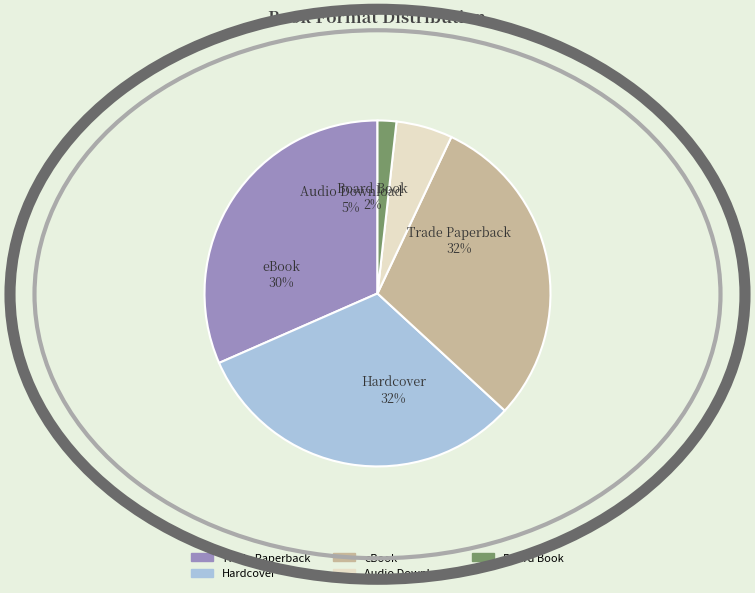

What percentage is the Trade Paperback slice, to the nearest percent?

32%